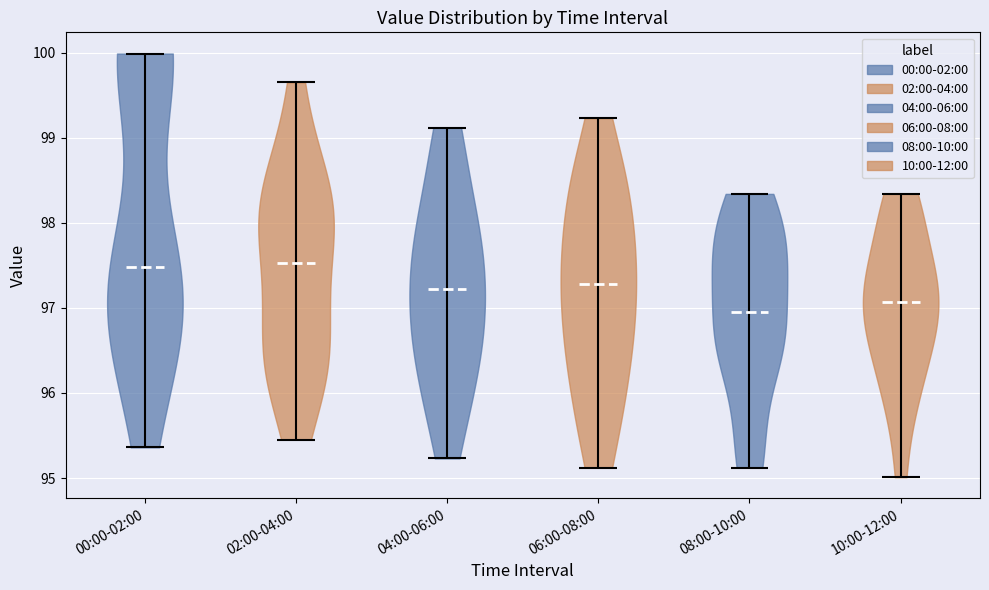

Reading left to right, read every violin against the y-axis: where its median line is, and the lowest and highest points it reaches. The values are not printed on the chart, so give them approximately, as read against the axis.

00:00-02:00: median line 97.5, lowest point 95.4, highest point 100.0
02:00-04:00: median line 97.5, lowest point 95.5, highest point 99.7
04:00-06:00: median line 97.2, lowest point 95.2, highest point 99.1
06:00-08:00: median line 97.3, lowest point 95.1, highest point 99.2
08:00-10:00: median line 97.0, lowest point 95.1, highest point 98.3
10:00-12:00: median line 97.1, lowest point 95.0, highest point 98.3